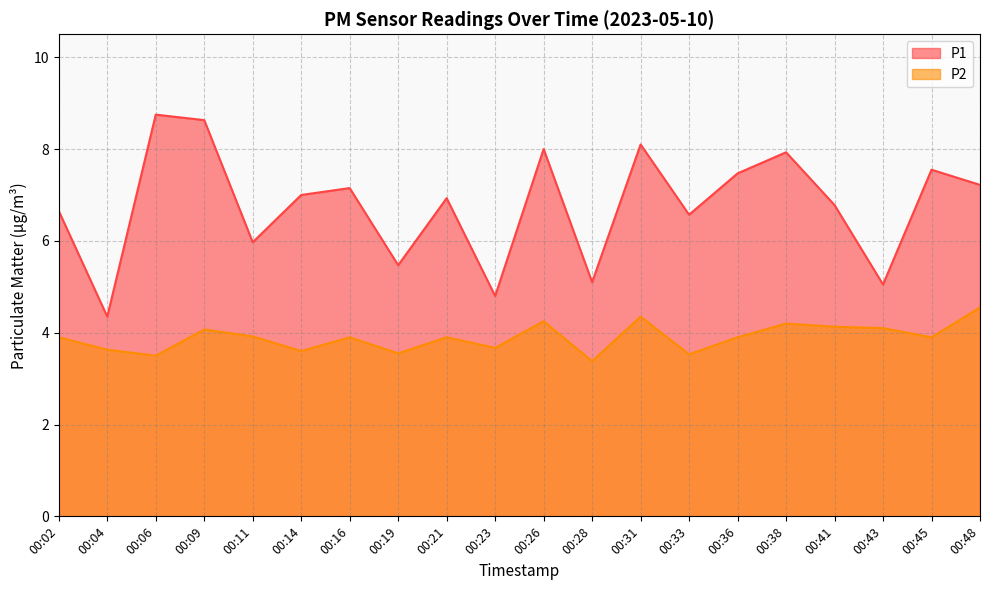

What is the difference between the second highest and second lowest values in the P1 series?

3.8